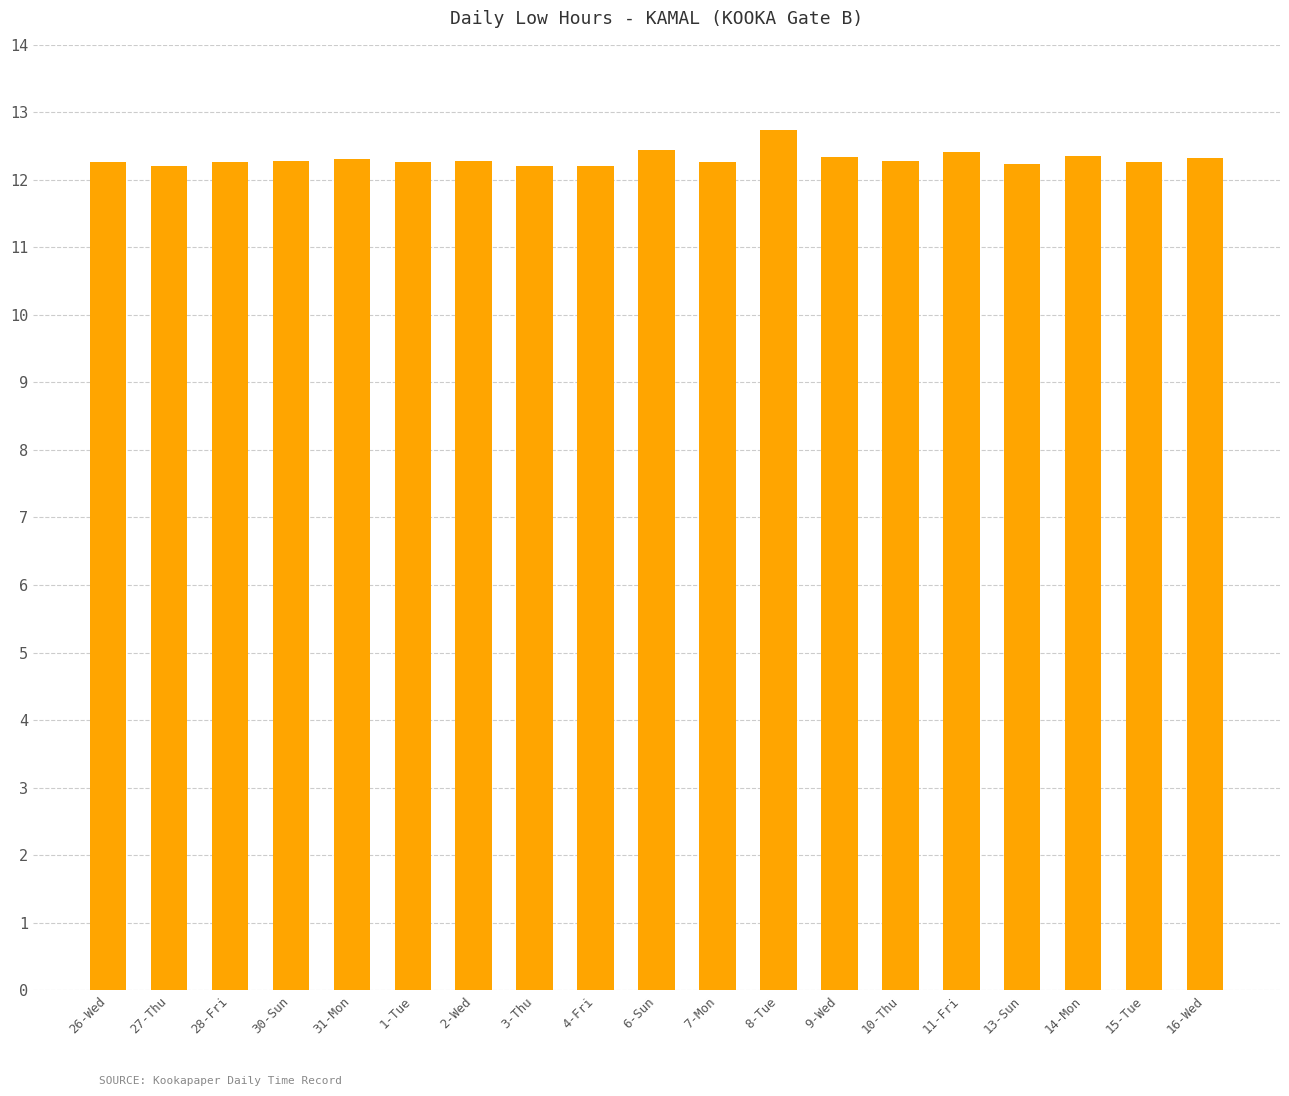

Are the bars horizontal?

No